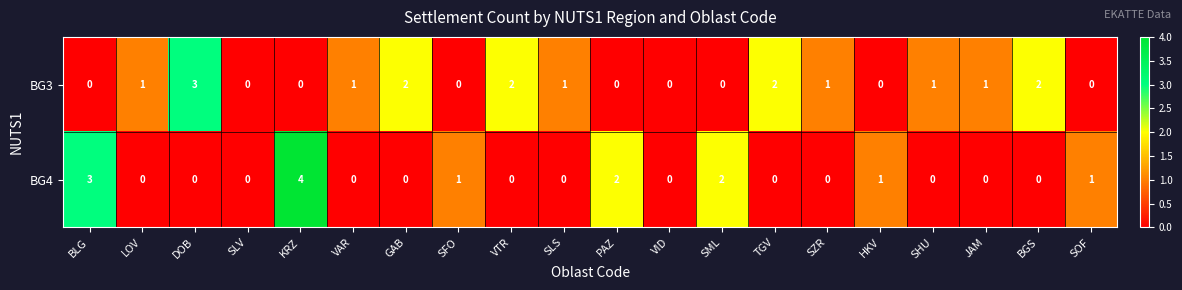

Which series has the widest spread of values?

BG4